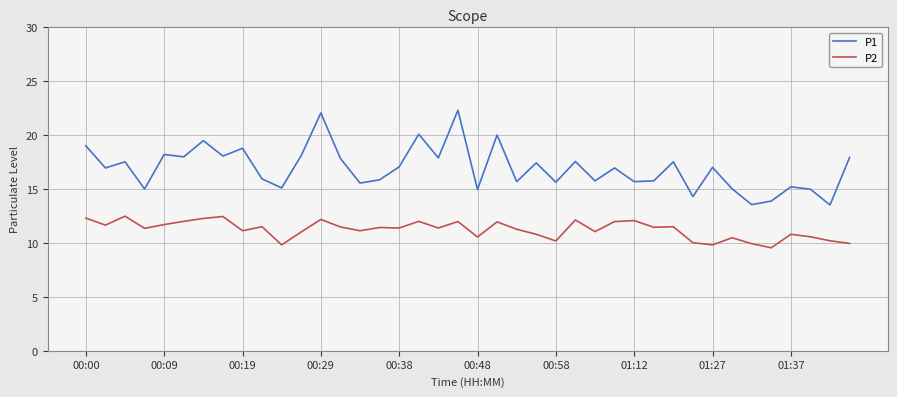

At how many categories does at least one series exceed 9?

40